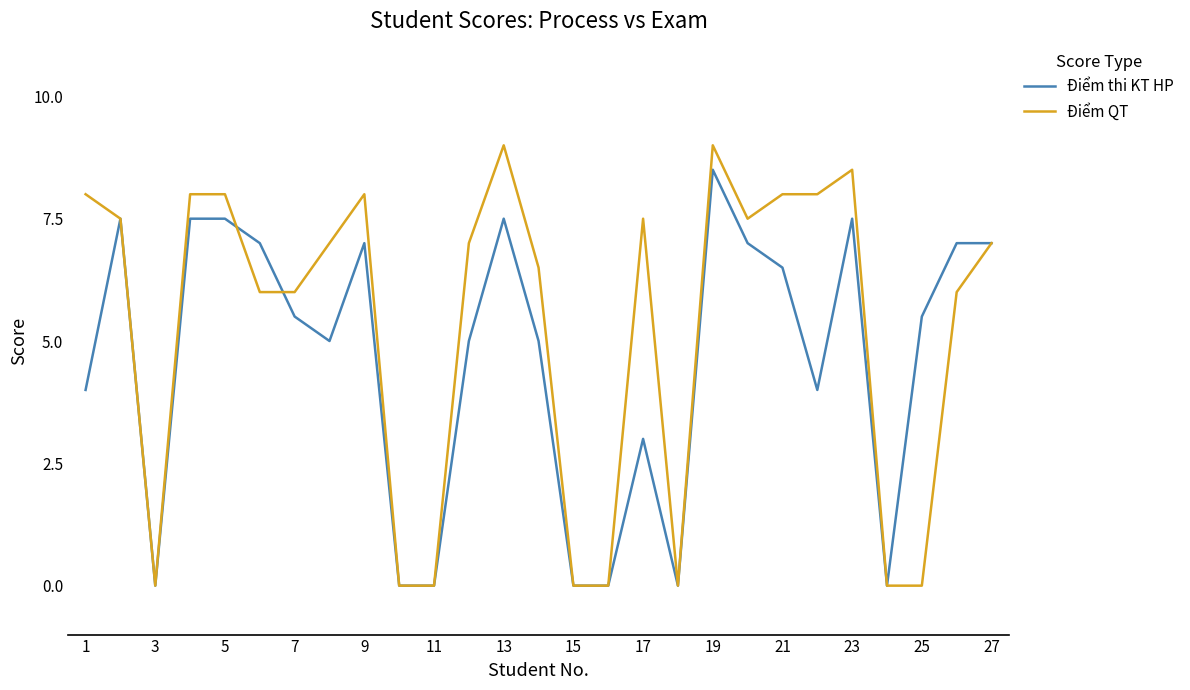

What is the maximum value shown in the chart?

9.0